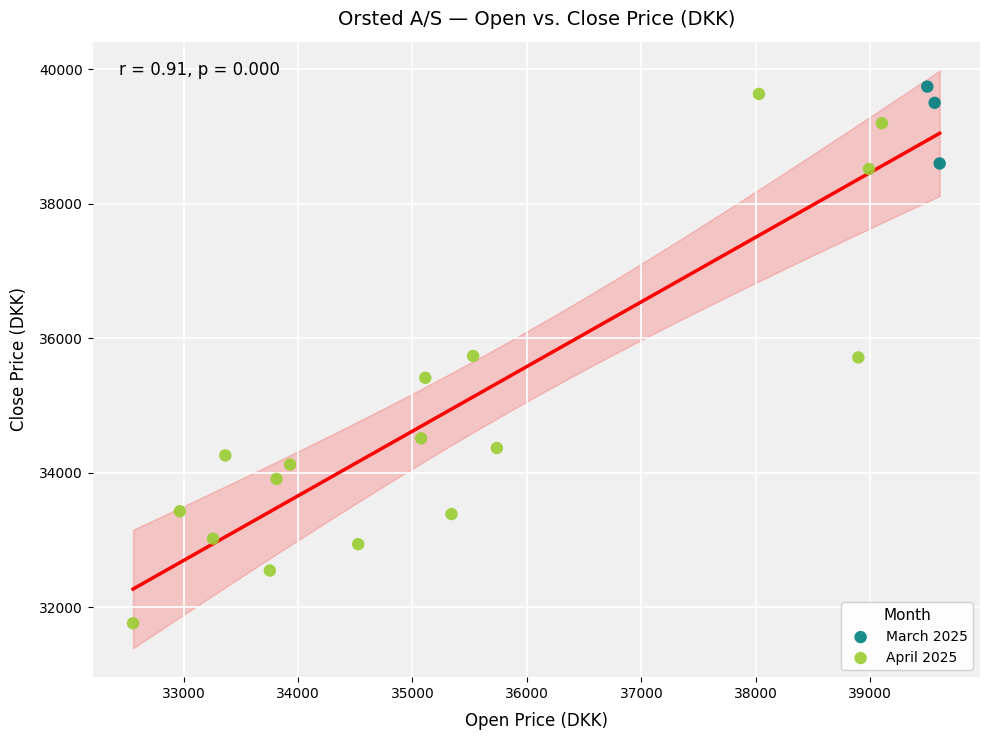

Which series reaches the minimum Y coordinate?

April 2025